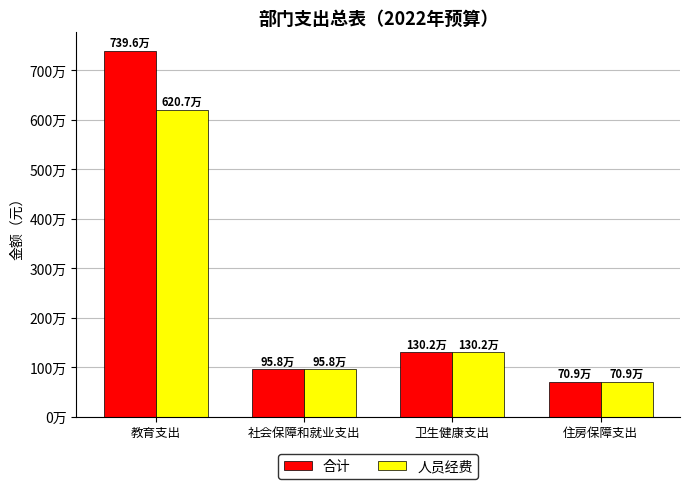

Reading right to left, list all the values displayed in this chart.

合计: 709263.5	1302002.9	957587.9	7395846.6
人员经费: 709263.5	1302002.9	957587.9	6207143.0